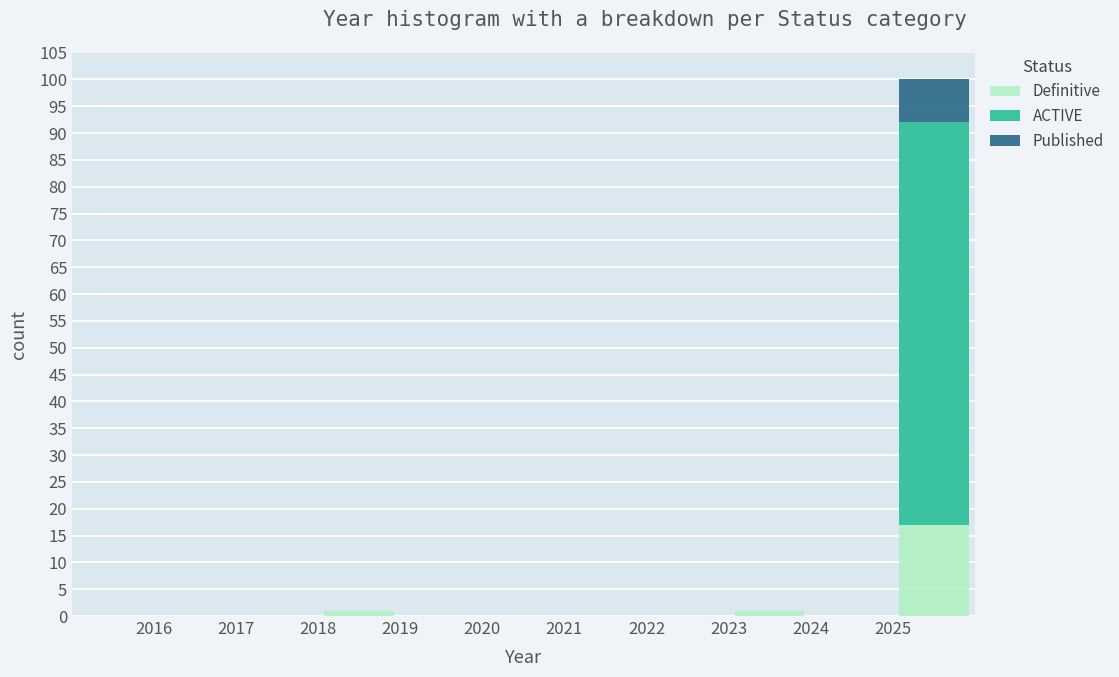

Reading left to right, transcribe this chart: for each stacked bar, give the range it covers on the x-axis and its total height. The values are not printed on the chart, so give them approximately, as read against the axis.

2015 to 2016: 0
2016 to 2017: 0
2017 to 2018: 0
2018 to 2019: 1
2019 to 2020: 0
2020 to 2021: 0
2021 to 2022: 0
2022 to 2023: 0
2023 to 2024: 1
2024 to 2025: 0
2025 to 2026: 100